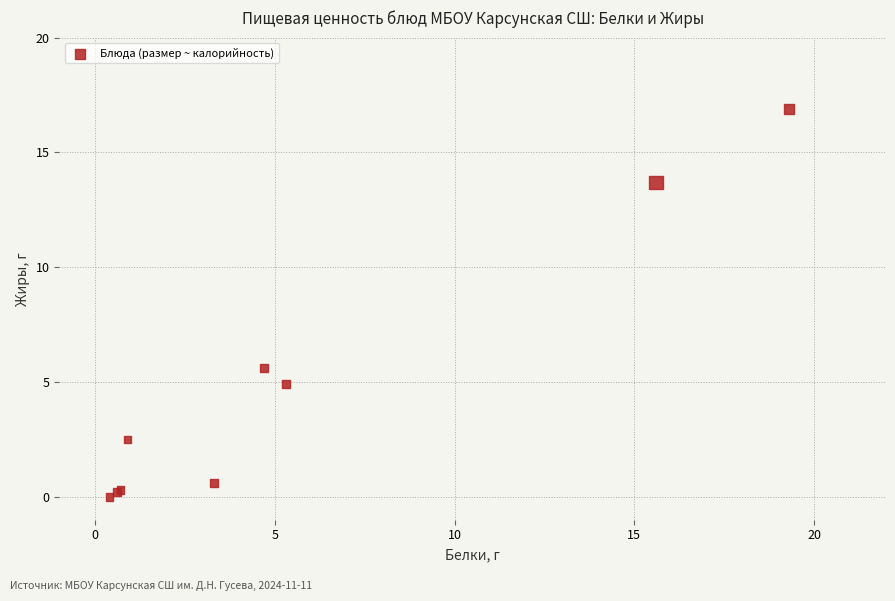

What Y value in the scatter plot is closest to 8?

5.6